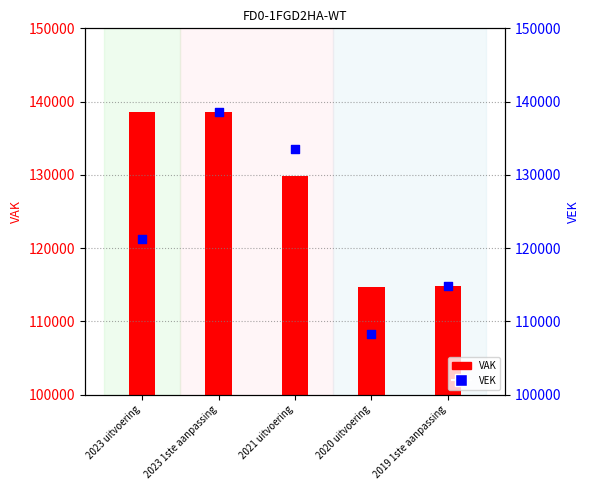

At which category is the sum across all series the highest?

2023 1ste aanpassing